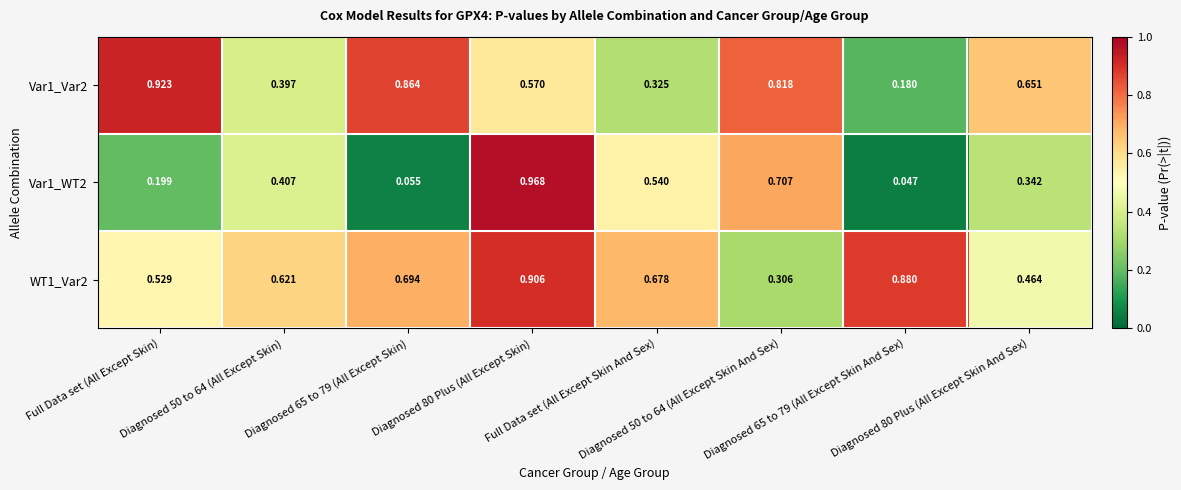

How many data points does each series have?

8